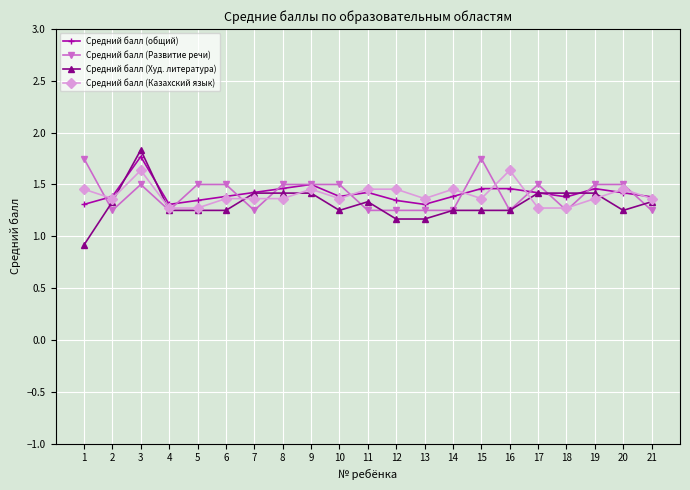

What is the minimum value shown in the chart?

0.9